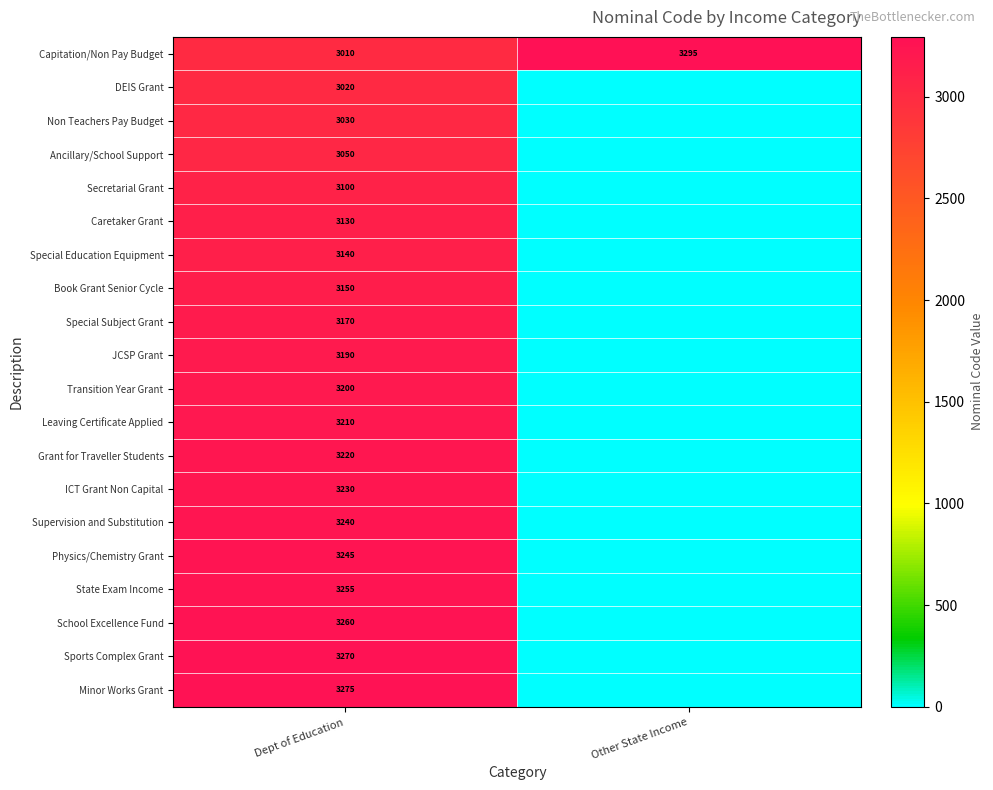

At which category does the chart reach its peak across all series?

Other State Income